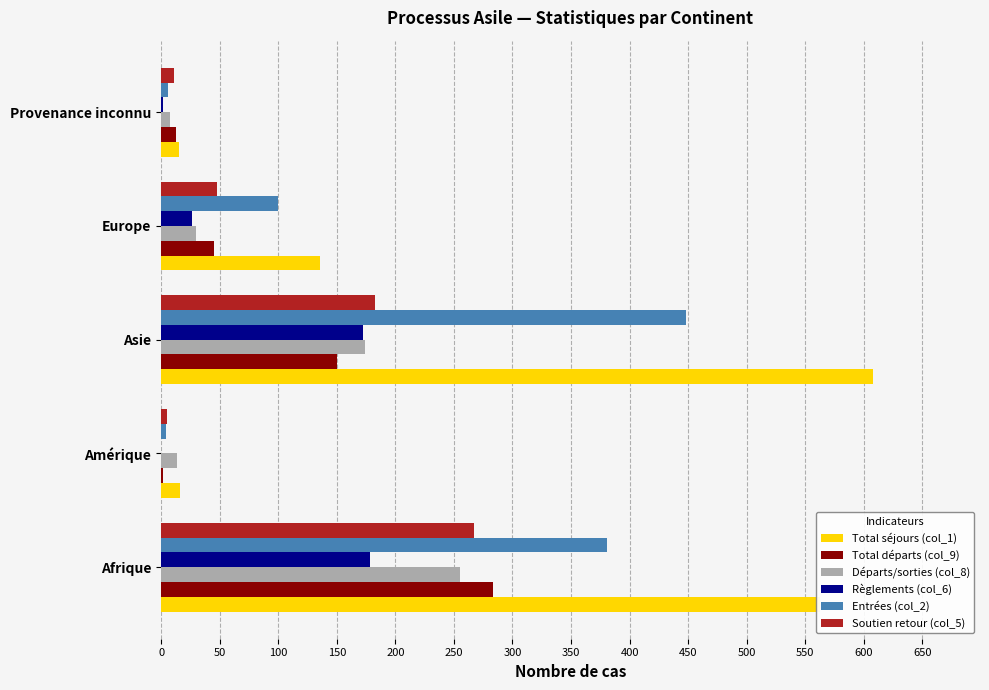

Between Asie and Europe, which series saw the biggest shift?

Total séjours (col_1)